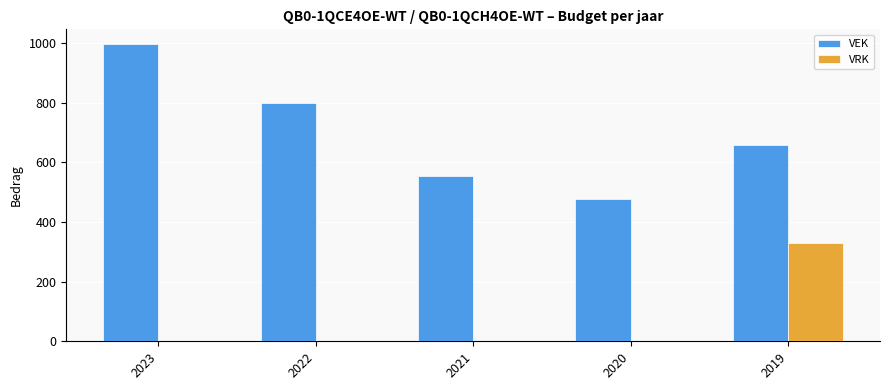

Does the chart contain stacked bars?

No